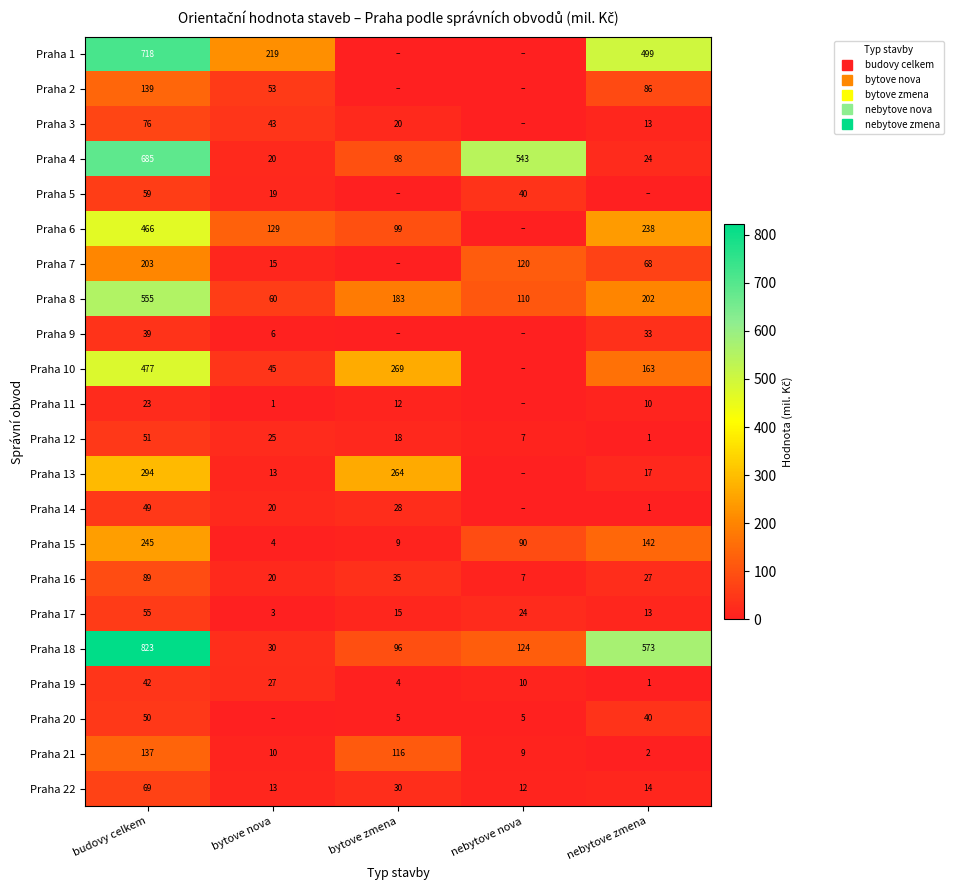

How many data points does each series have?

5